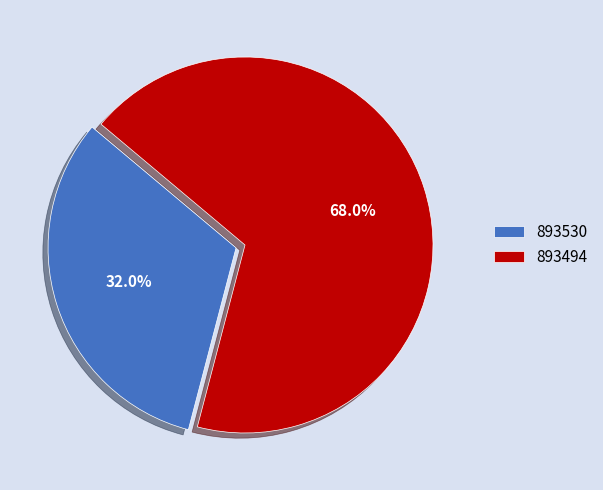

What is the majority slice?

893494